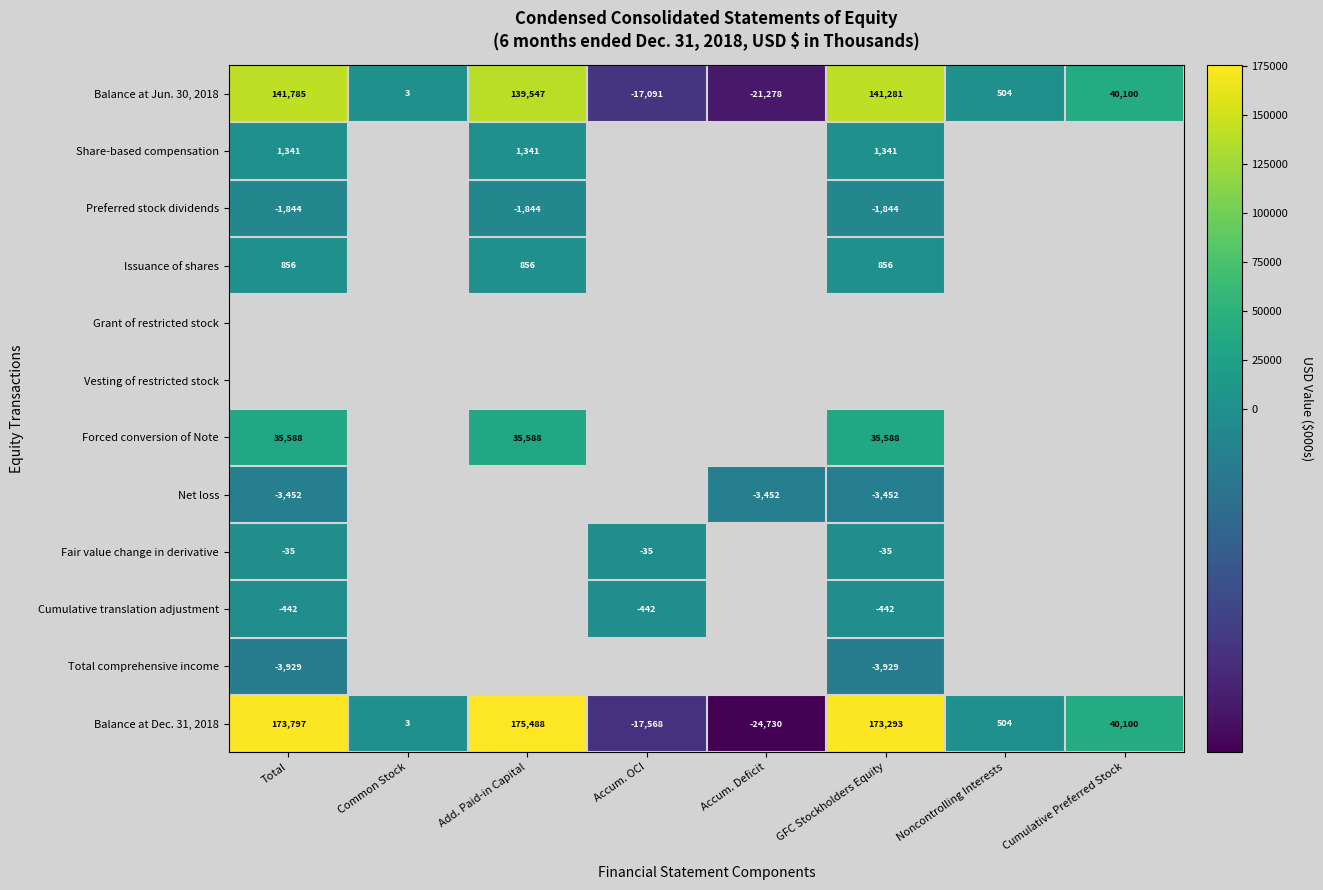

At which label is Balance at Jun. 30, 2018 closest to 60253?

Cumulative Preferred Stock